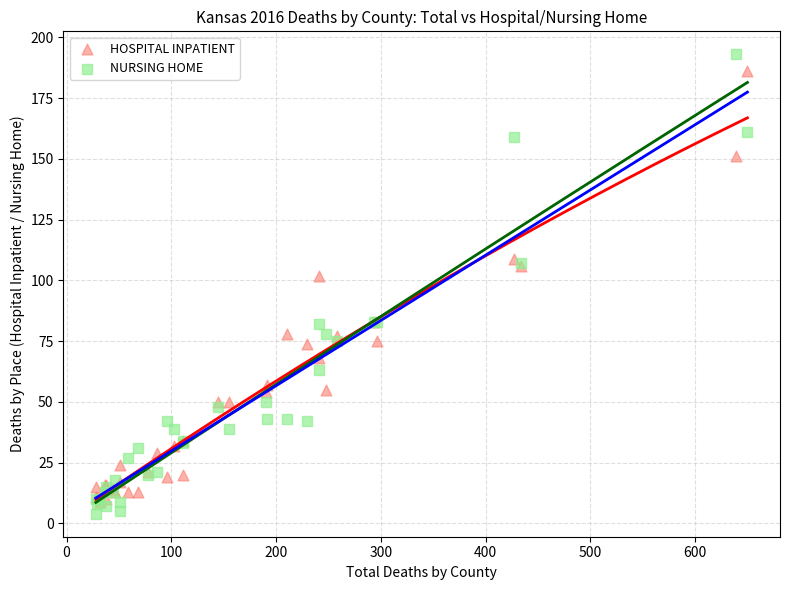

Which series has the largest Y range (max minus min)?

NURSING HOME